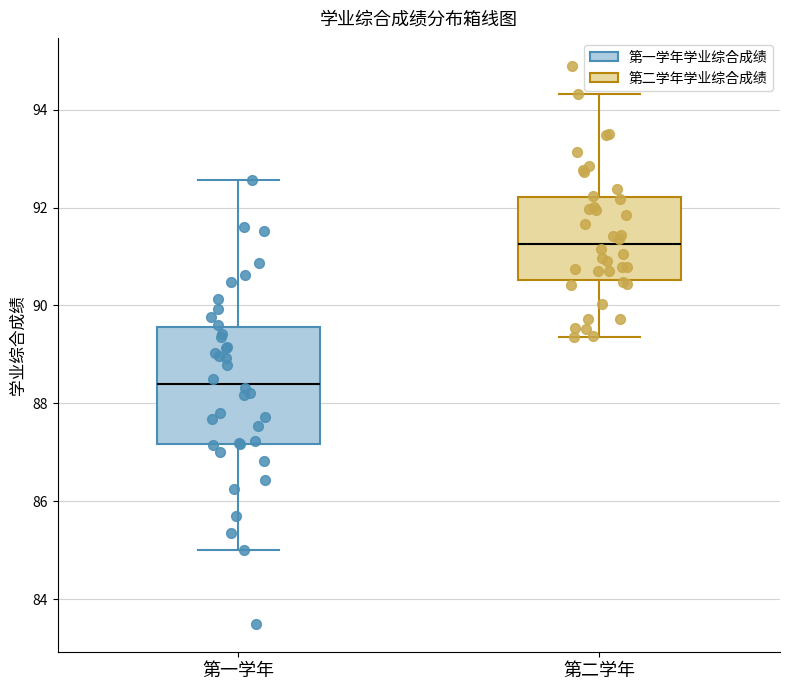

Which box is the tallest, from its lower edge to its upper edge?

第一学年